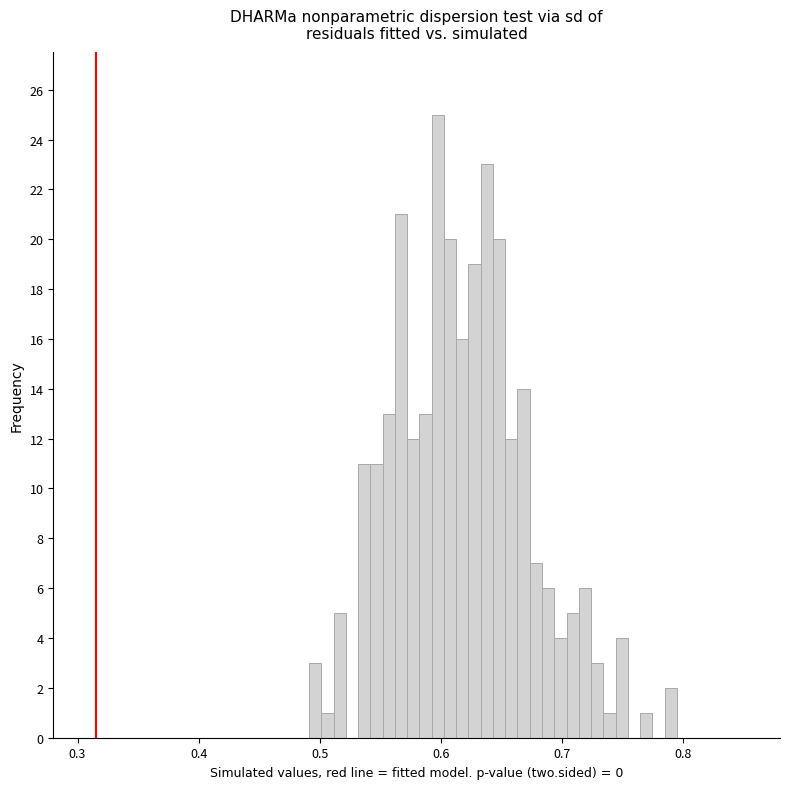

Around what value on the x-axis is the tallest bar? Give the approximate position of its centre, as read against the axis.

0.60